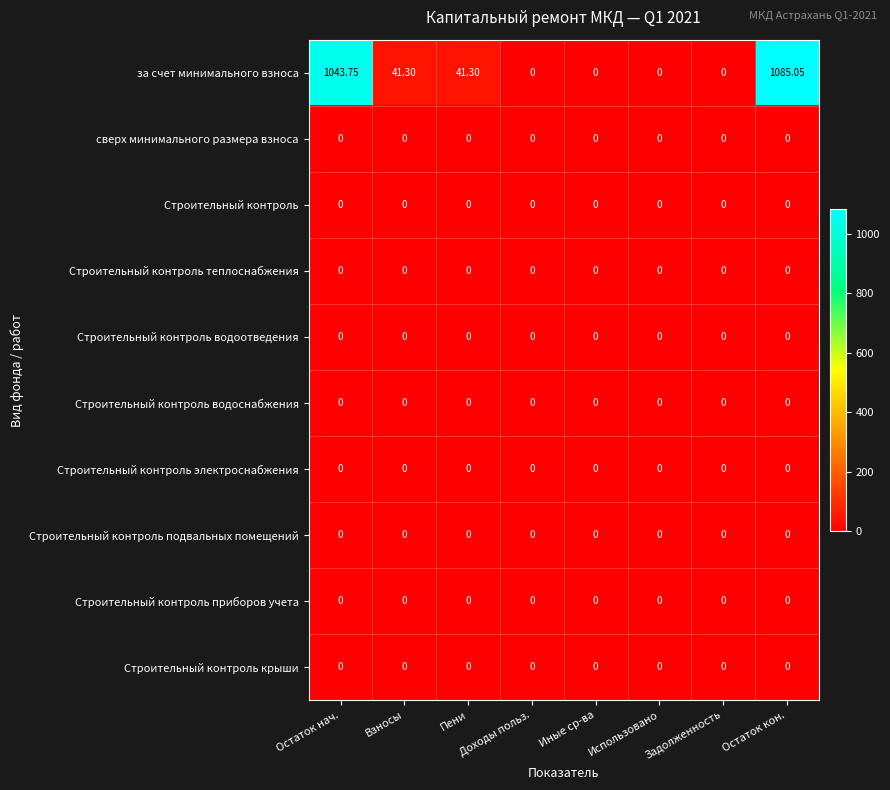

Which series has the largest total across all categories?

за счет минимального взноса